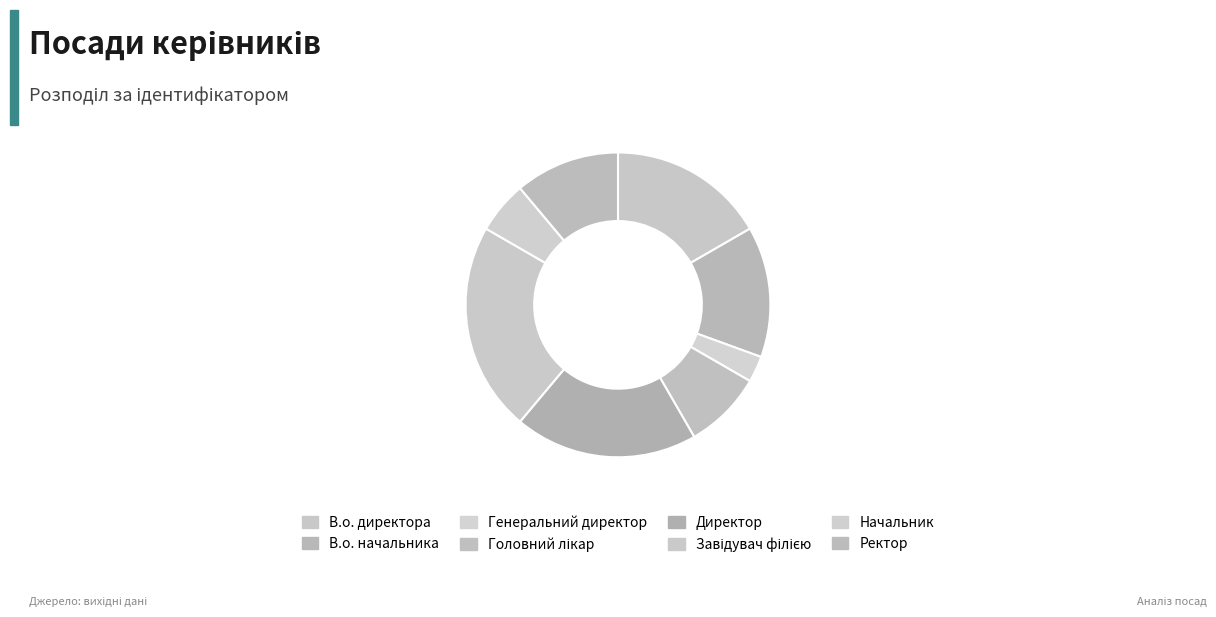

Count the number of slices in the pie.

8